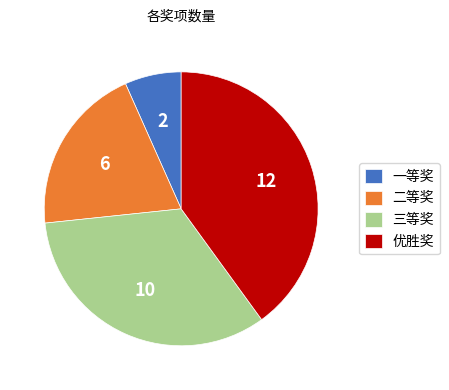

Is there any slice that represents more than half of the pie?

No